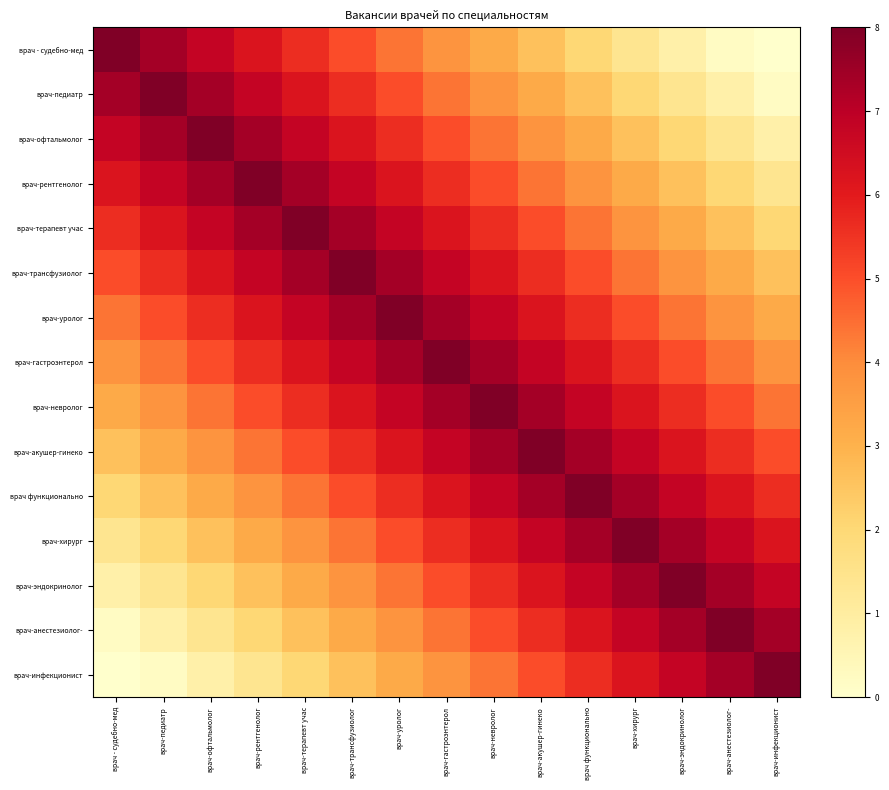

Which series has the widest spread of values?

врач - судебно-мед